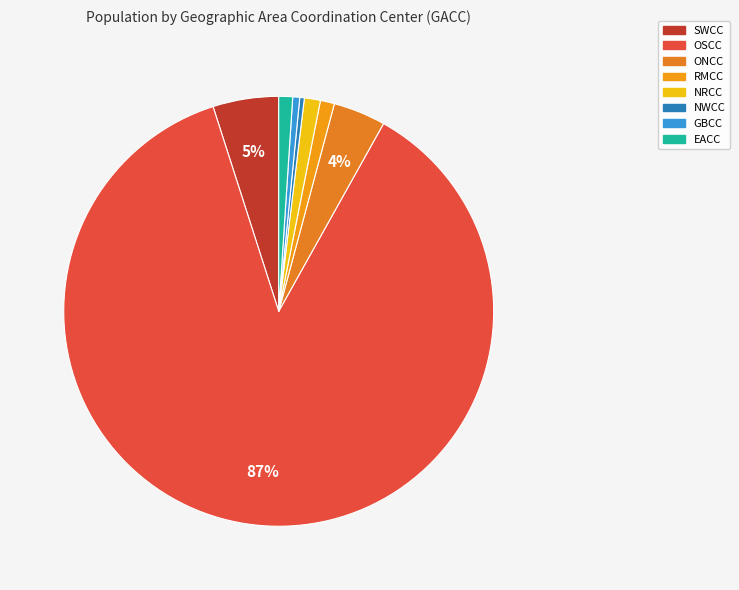

Which category has the smallest portion of the pie?

NWCC